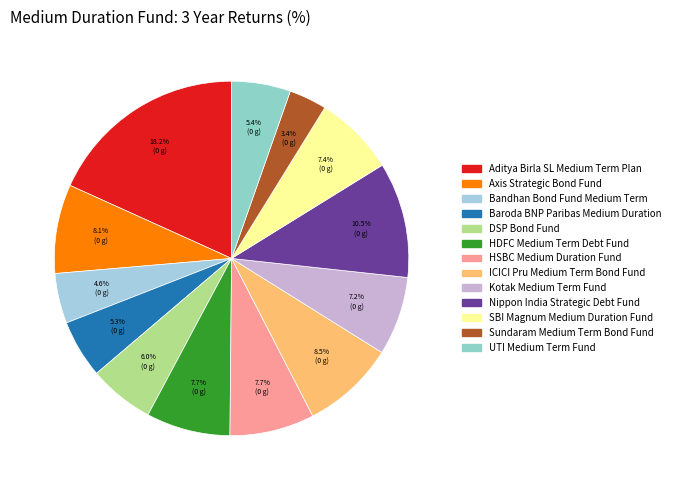

Rank the categories by value from highest to lowest.

Aditya Birla SL Medium Term Plan, Nippon India Strategic Debt Fund, ICICI Pru Medium Term Bond Fund, Axis Strategic Bond Fund, HSBC Medium Duration Fund, HDFC Medium Term Debt Fund, SBI Magnum Medium Duration Fund, Kotak Medium Term Fund, DSP Bond Fund, UTI Medium Term Fund, Baroda BNP Paribas Medium Duration, Bandhan Bond Fund Medium Term, Sundaram Medium Term Bond Fund